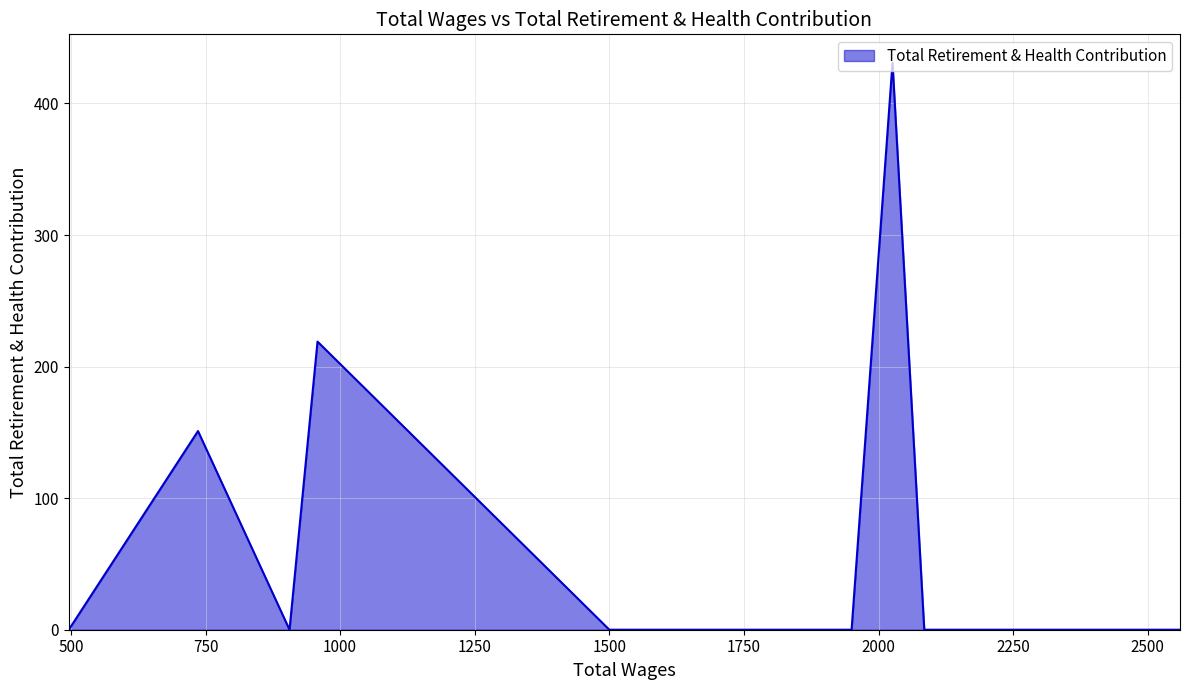

Does the chart display data point markers on the line(s)?

No